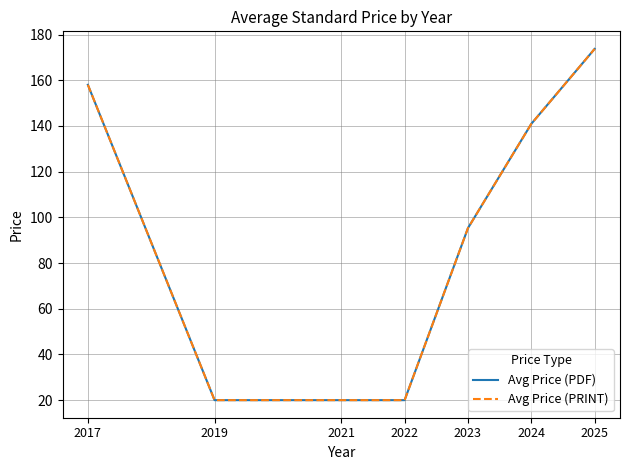

Which series has the largest total across all categories?

Avg Price (PDF)